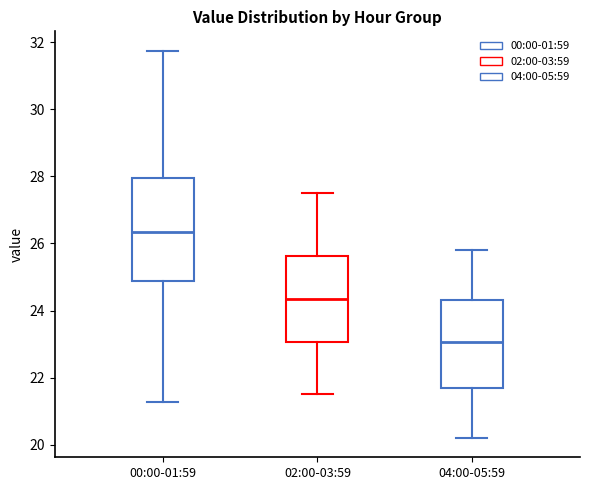

Where does the lower whisker of the box for 00:00-01:59 end on the y-axis? The values are not printed on the chart, so give them approximately, as read against the axis.

21.2